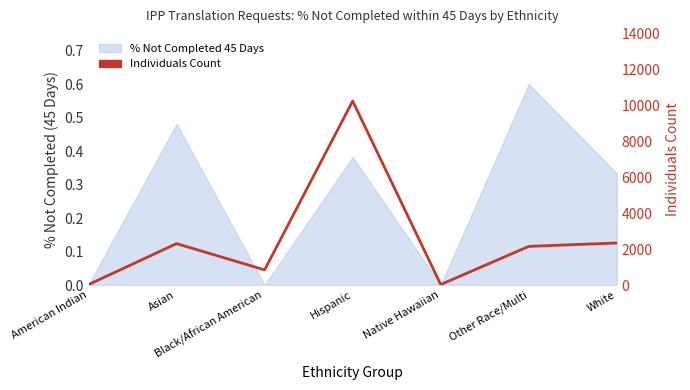

The chart shows a value of 10258 at Hispanic. True or false?

True